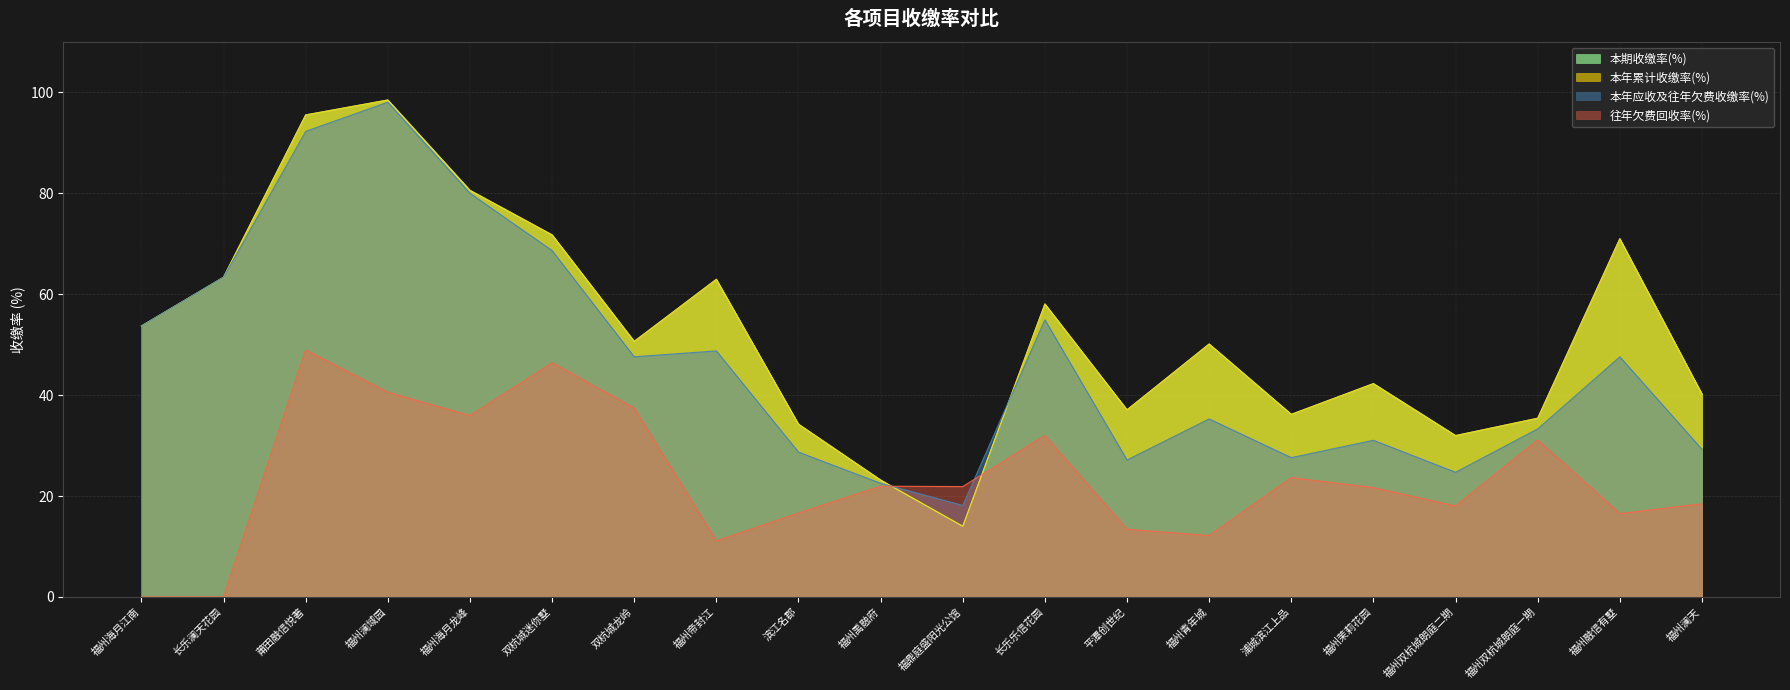

Reading right to left, transcribe all the data shown in this chart.

本期收缴率(%): 福州澜天=40.2	福州融信有墅=71.0	福州双杭城朗庭一期=35.4	福州双杭城朗庭二期=32.0	福州茉莉花园=42.3	浦城滨江上品=36.2	福州青年城=50.1	平潭创世纪=37.1	长乐乐信花园=58.1	福鼎庭盛阳光公馆=14.0	福州禹融府=23.2	滨江名郡=34.2	福州帝封江=63.0	双杭城龙岭=50.6	双杭城迷你墅=71.8	福州海月龙峰=80.6	福州澜域园=98.5	莆田融信悦著=95.5	长乐澜天花园=63.4	福州海月江南=53.7
本年累计收缴率(%): 福州澜天=40.2	福州融信有墅=71.0	福州双杭城朗庭一期=35.4	福州双杭城朗庭二期=32.0	福州茉莉花园=42.3	浦城滨江上品=36.2	福州青年城=50.1	平潭创世纪=37.1	长乐乐信花园=58.1	福鼎庭盛阳光公馆=14.0	福州禹融府=23.2	滨江名郡=34.2	福州帝封江=63.0	双杭城龙岭=50.6	双杭城迷你墅=71.8	福州海月龙峰=80.6	福州澜域园=98.5	莆田融信悦著=95.5	长乐澜天花园=63.4	福州海月江南=53.7
本年应收及往年欠费收缴率(%): 福州澜天=29.3	福州融信有墅=47.6	福州双杭城朗庭一期=33.3	福州双杭城朗庭二期=24.7	福州茉莉花园=31.1	浦城滨江上品=27.6	福州青年城=35.3	平潭创世纪=27.1	长乐乐信花园=54.9	福鼎庭盛阳光公馆=18.1	福州禹融府=22.5	滨江名郡=28.7	福州帝封江=48.8	双杭城龙岭=47.6	双杭城迷你墅=68.7	福州海月龙峰=80.0	福州澜域园=98.0	莆田融信悦著=92.3	长乐澜天花园=63.4	福州海月江南=53.7
往年欠费回收率(%): 福州澜天=18.5	福州融信有墅=16.5	福州双杭城朗庭一期=31.1	福州双杭城朗庭二期=18.0	福州茉莉花园=21.7	浦城滨江上品=23.6	福州青年城=12.2	平潭创世纪=13.4	长乐乐信花园=32.0	福鼎庭盛阳光公馆=21.9	福州禹融府=21.9	滨江名郡=16.6	福州帝封江=11.1	双杭城龙岭=37.4	双杭城迷你墅=46.4	福州海月龙峰=35.9	福州澜域园=40.6	莆田融信悦著=48.9	长乐澜天花园=0.0	福州海月江南=0.0